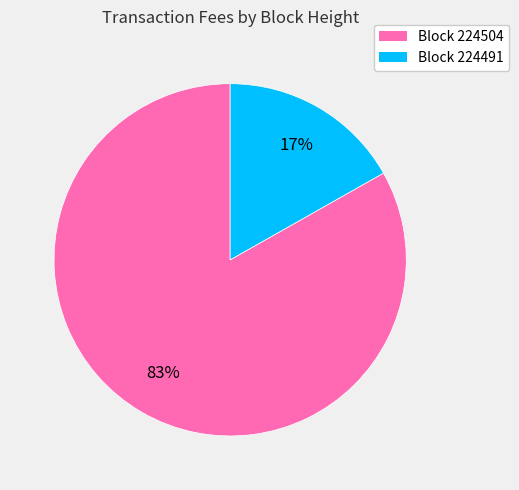

Is there any slice that represents more than half of the pie?

Yes